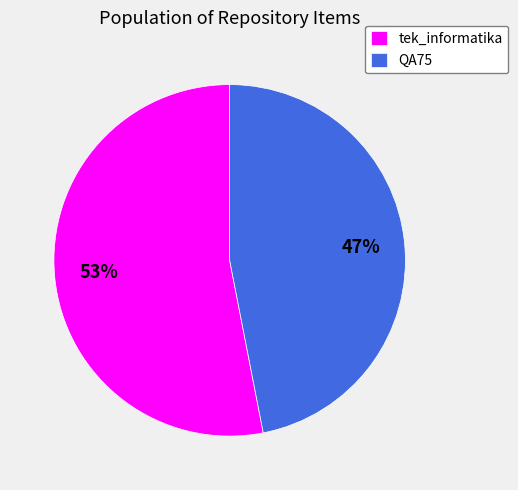

To the nearest percent, what portion does tek_informatika represent?

53%